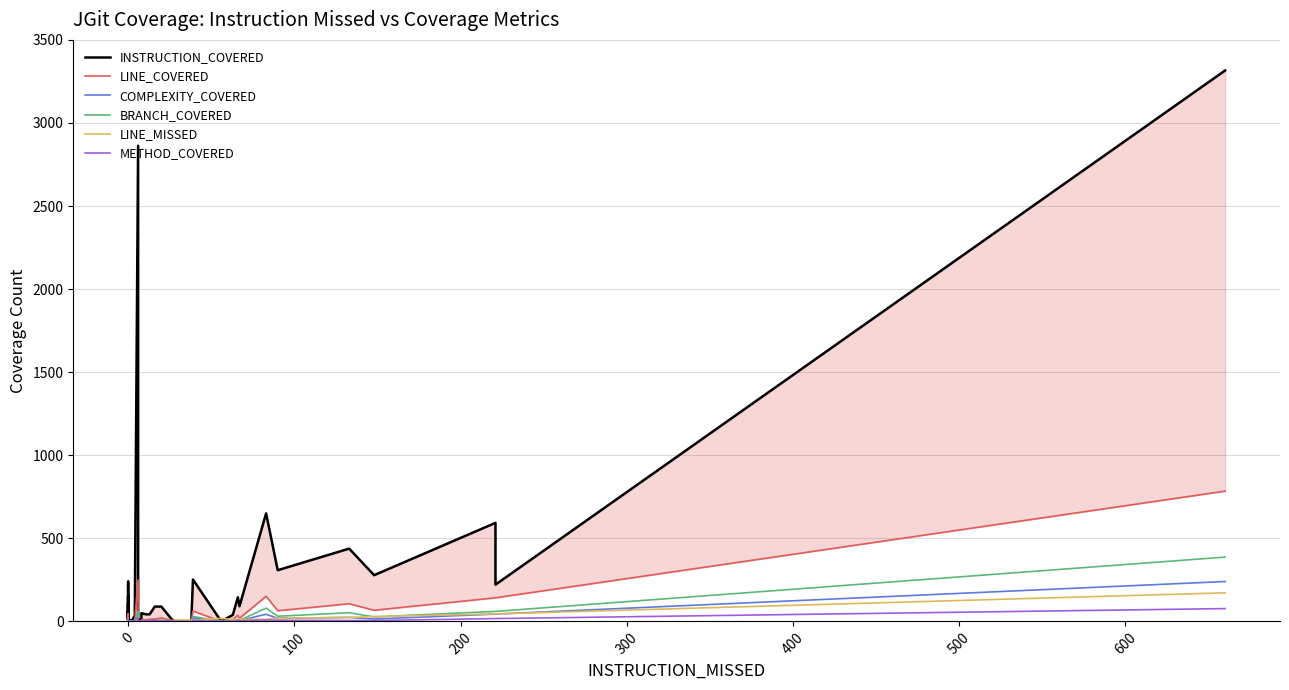

Is the value of BRANCH_COVERED at 28 greater than the value of METHOD_COVERED at 34?

No